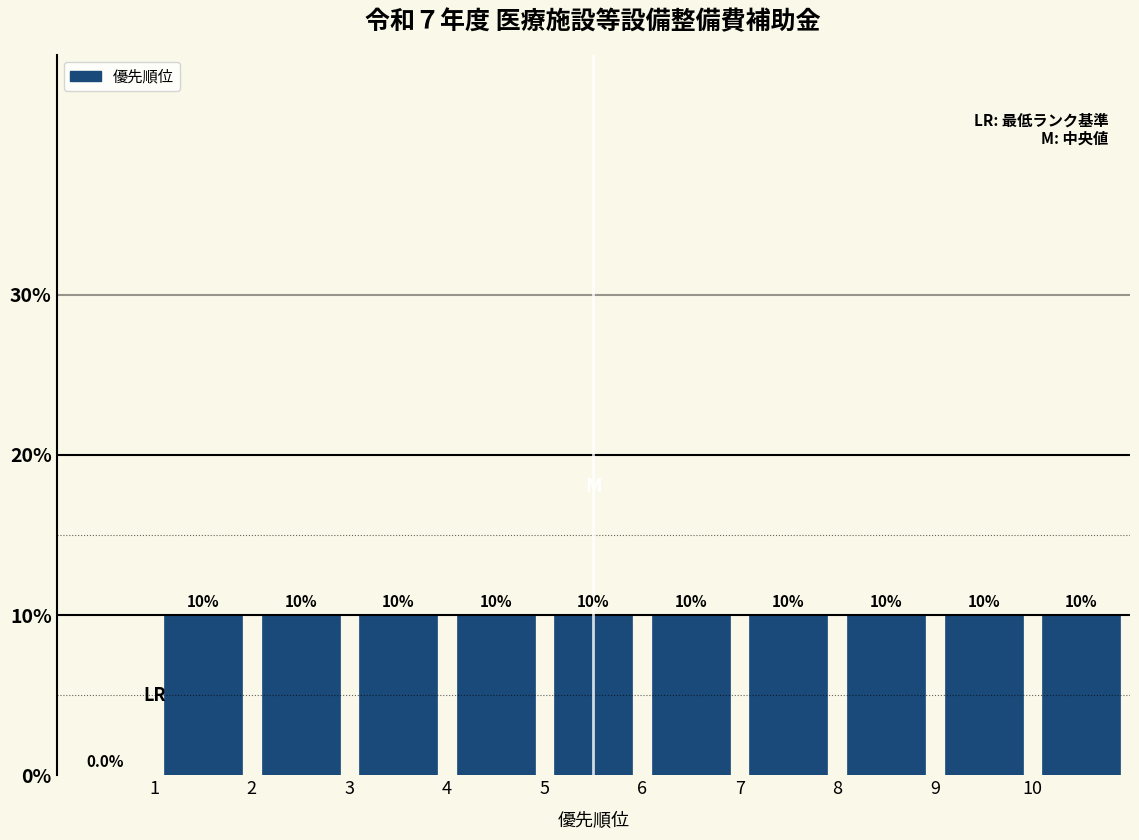

How tall is the bar that spans 3 to 4 on the x-axis?

10.0